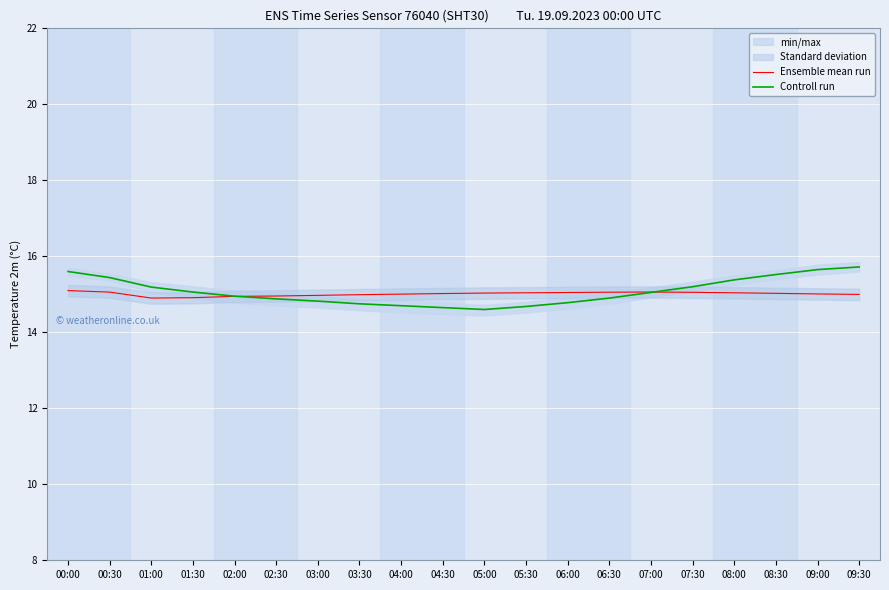

How many values in the Controll run series are below 15?

10